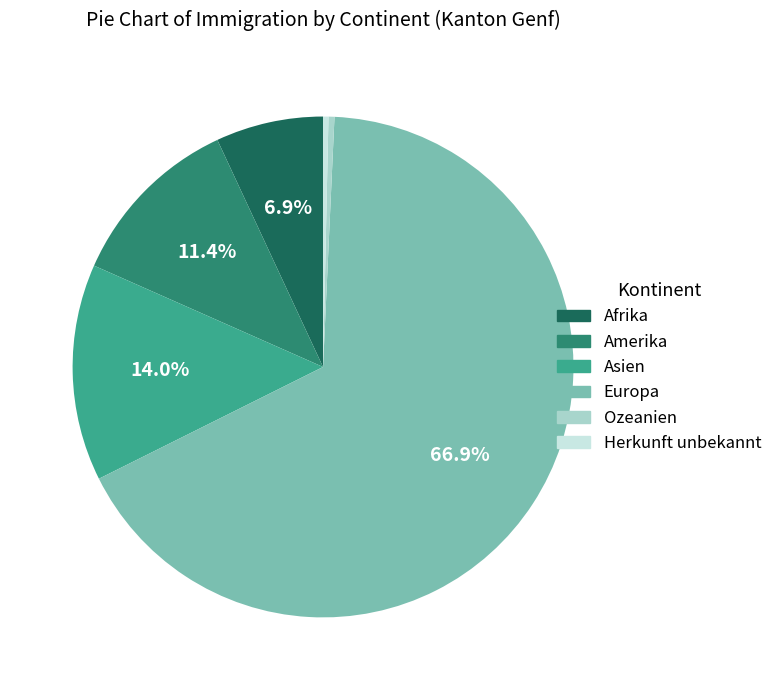

To the nearest percent, what is the average slice percentage?

17%